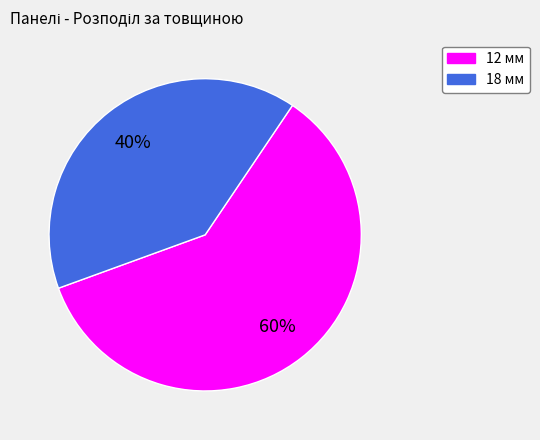

What is the smallest slice in the pie chart?

18 мм